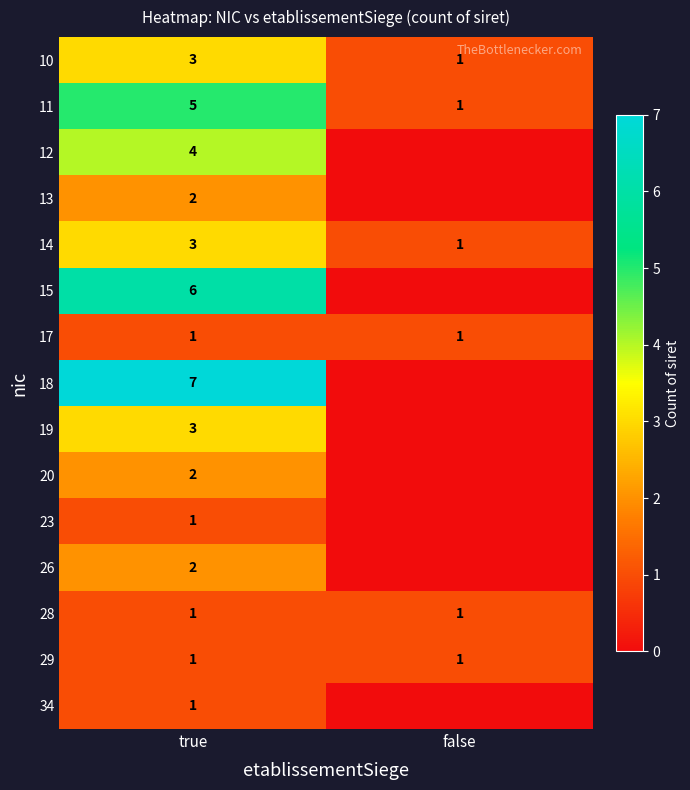

Rank the categories by 10 value from lowest to highest.

false, true